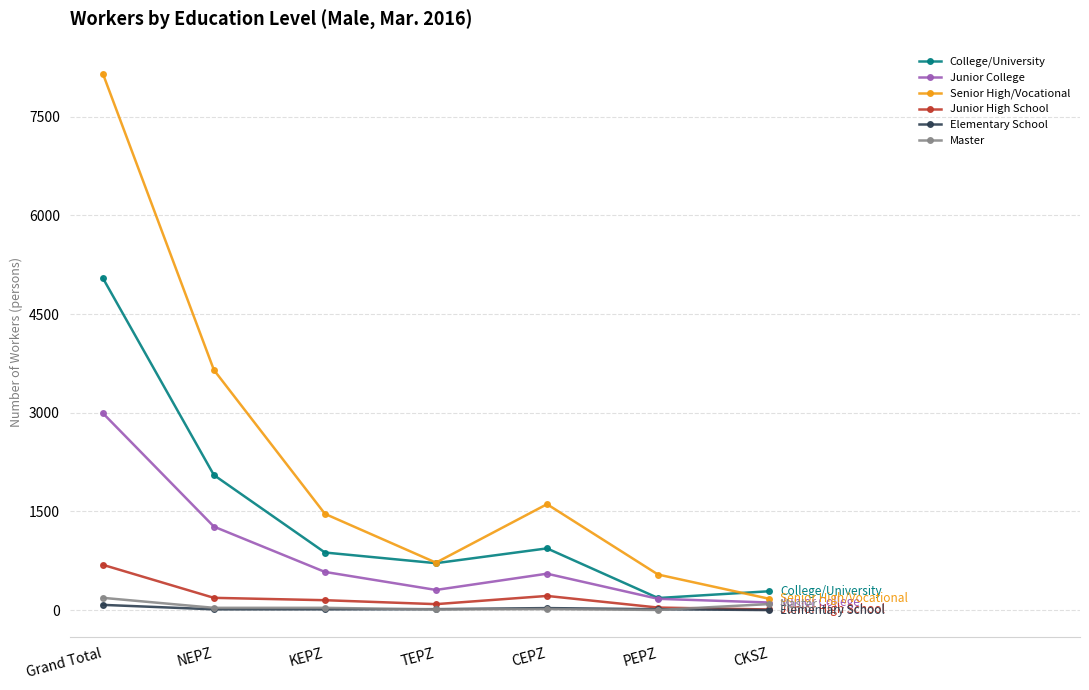

How many series are shown in this chart?

6